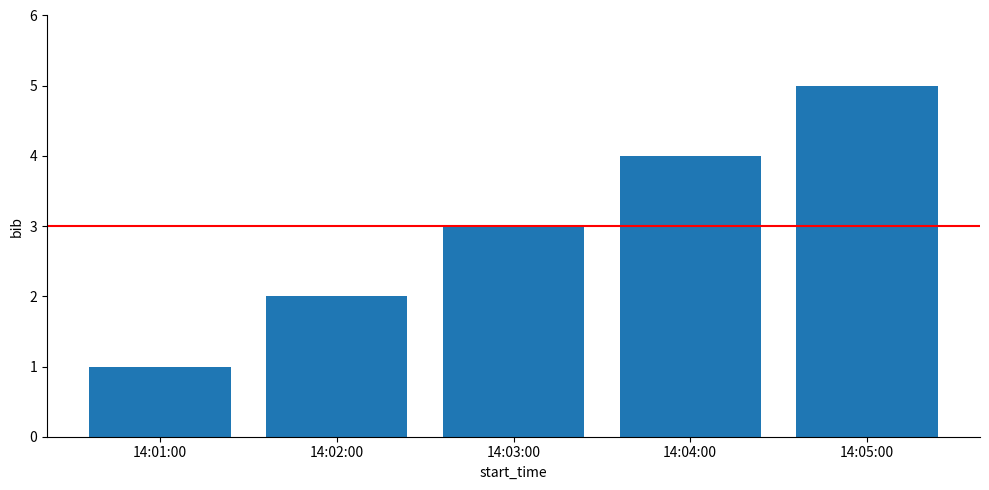

What is the label of the 4th bar from the left?

14:04:00